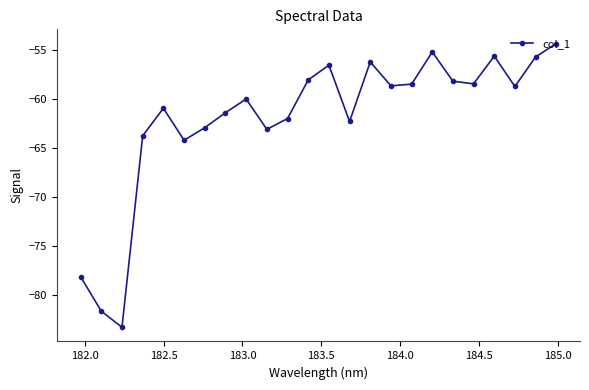

What is the value of the 16th point from the left?

-58.7